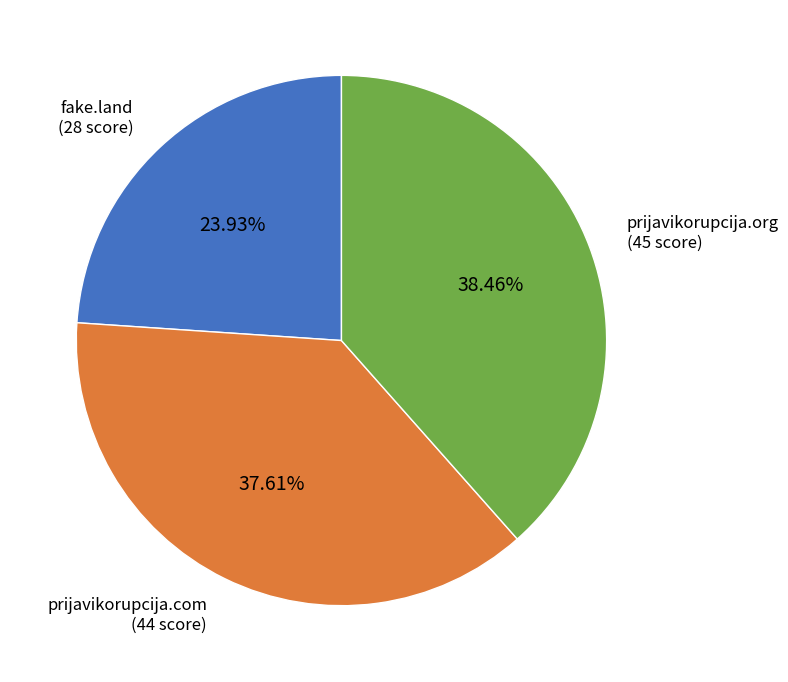

Is there any slice that represents more than half of the pie?

No